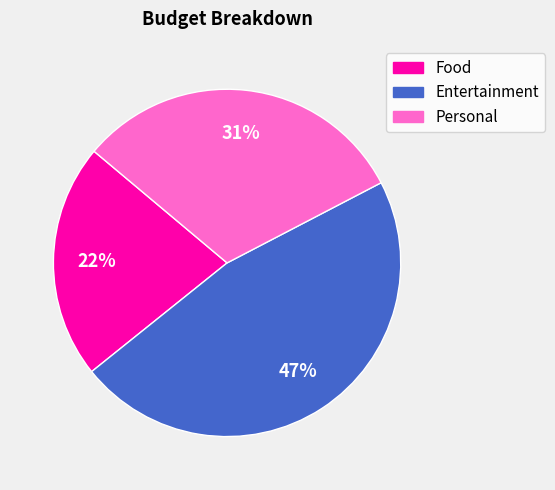

Count the number of slices in the pie.

3